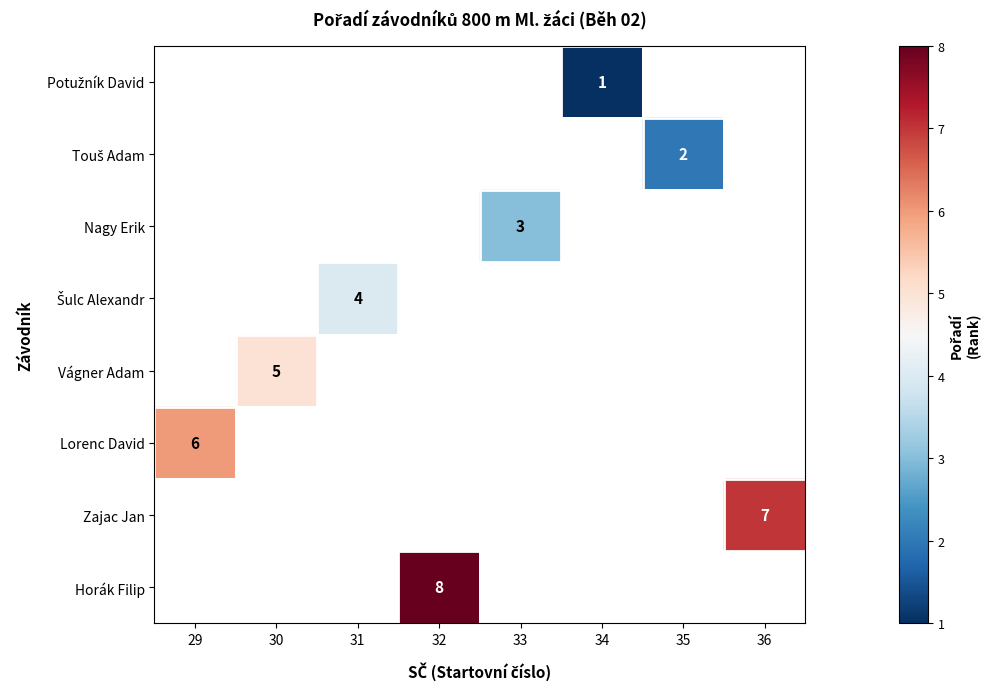

What is the greatest value displayed?

8.0